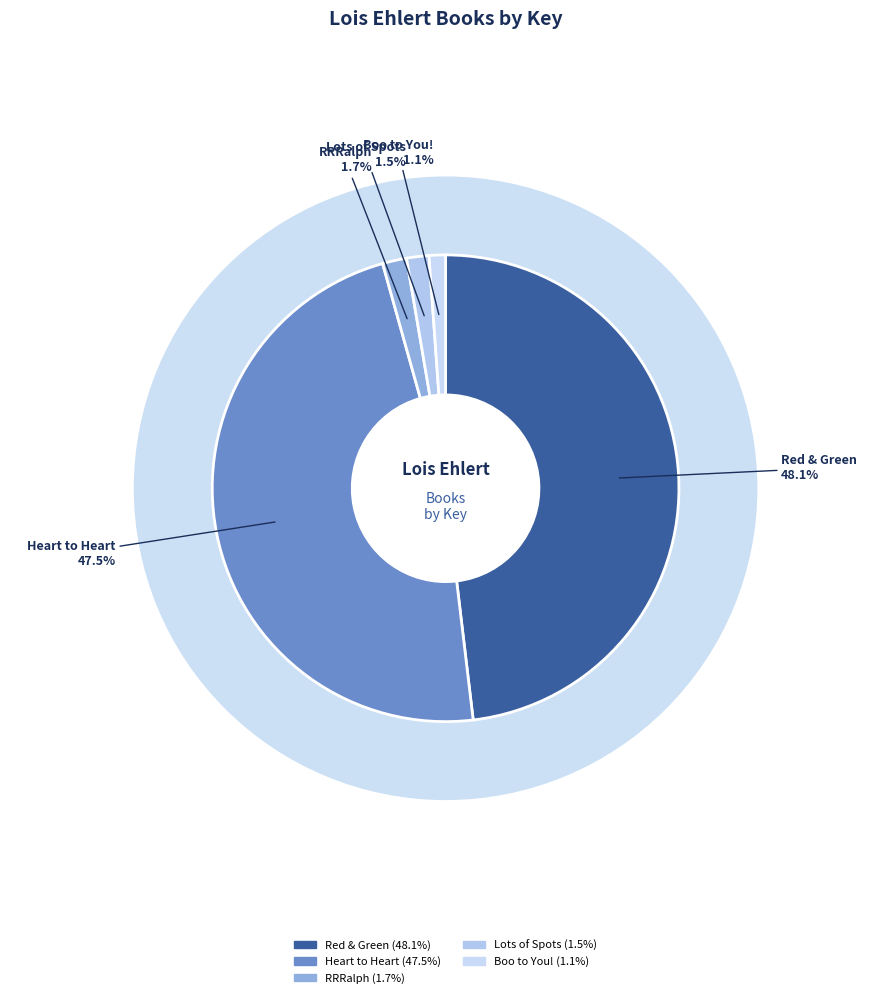

To the nearest percent, what is the difference between the largest and smallest slice percentages?

47%